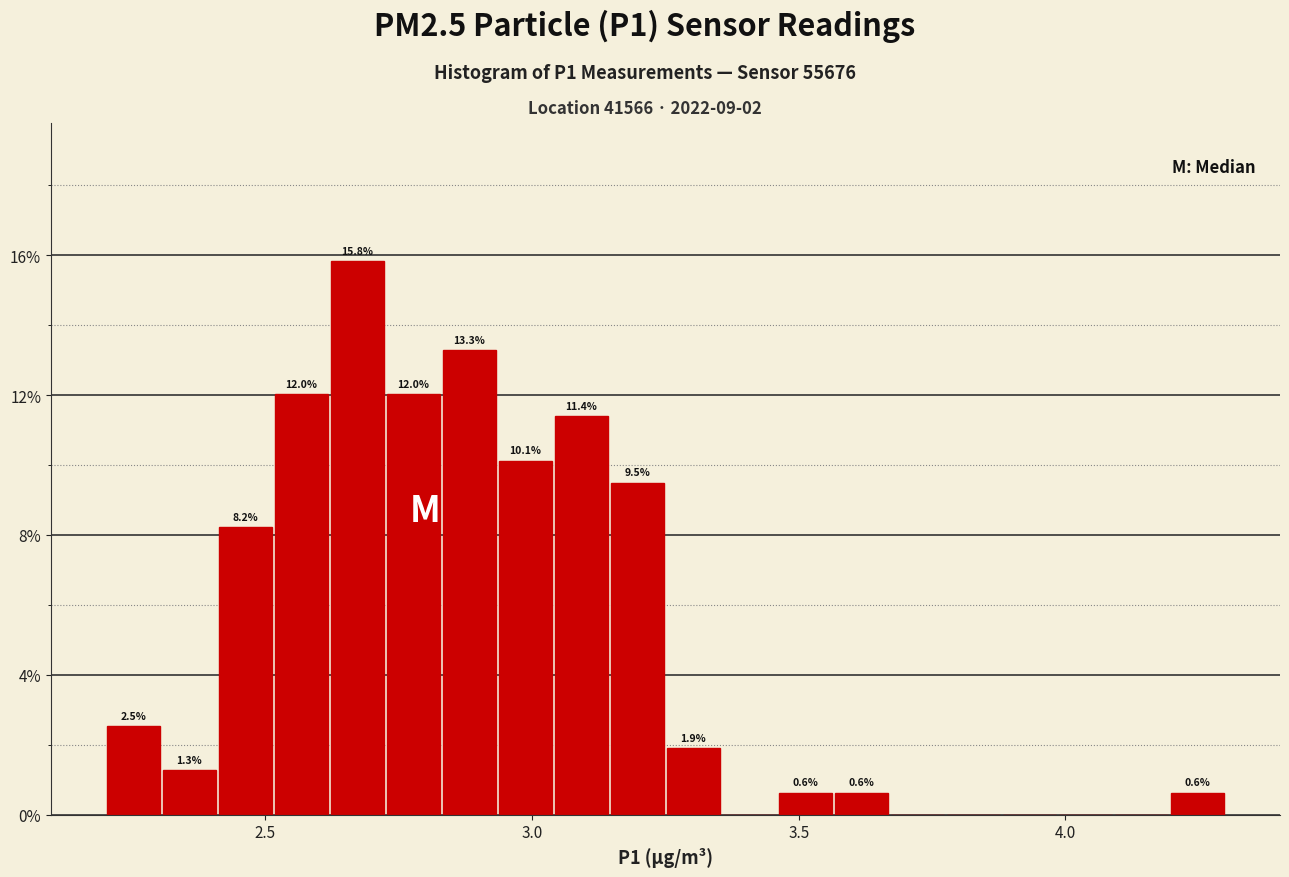

Around what value on the x-axis is the tallest bar? Give the approximate position of its centre, as read against the axis.

2.65